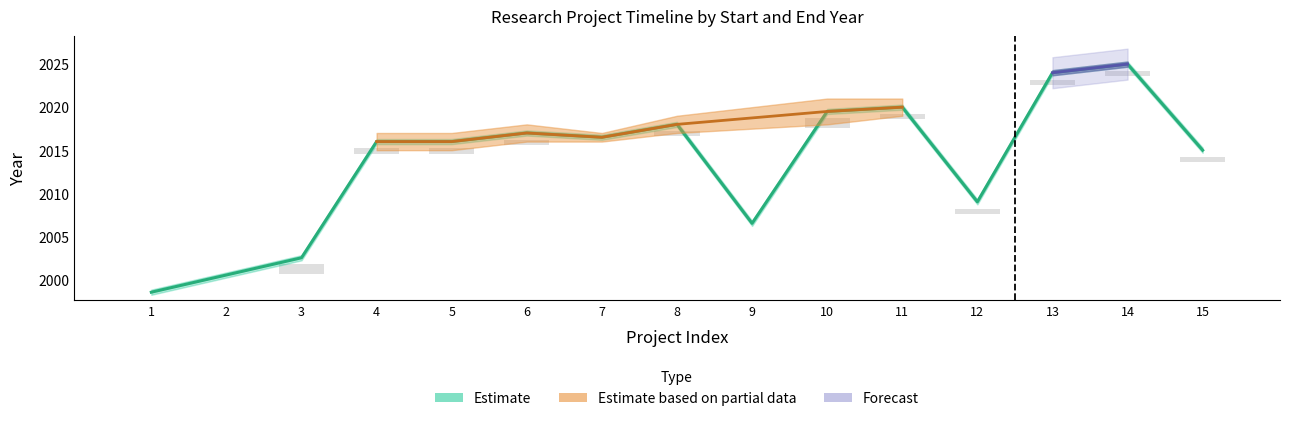

How many data points does each series have?

15